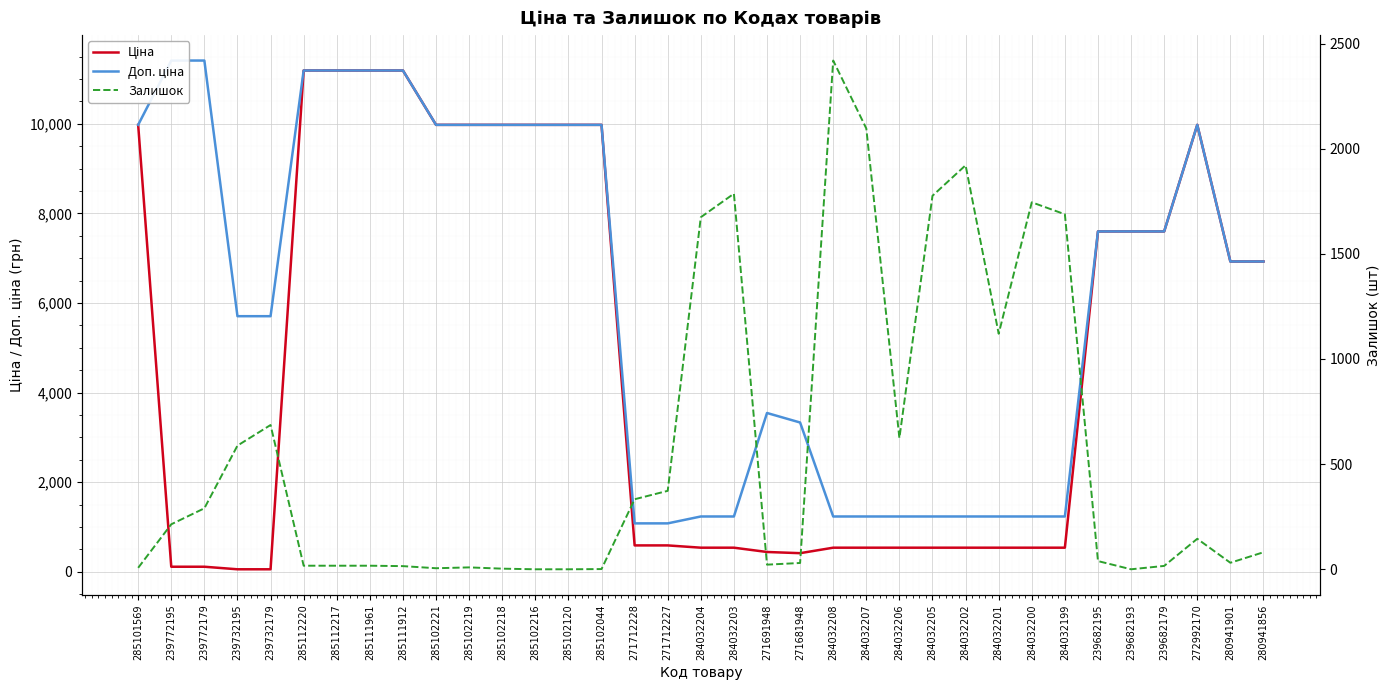

At how many categories does at least one series exceed 6613?

19